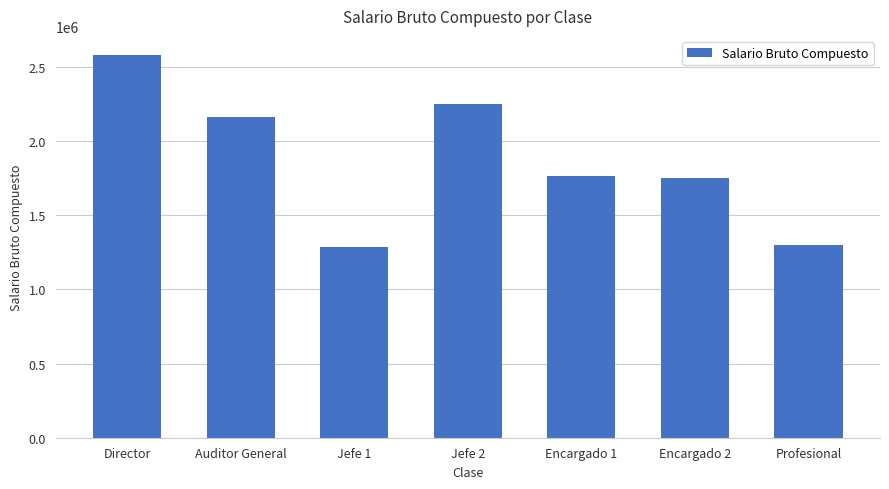

How many data points does each series have?

7